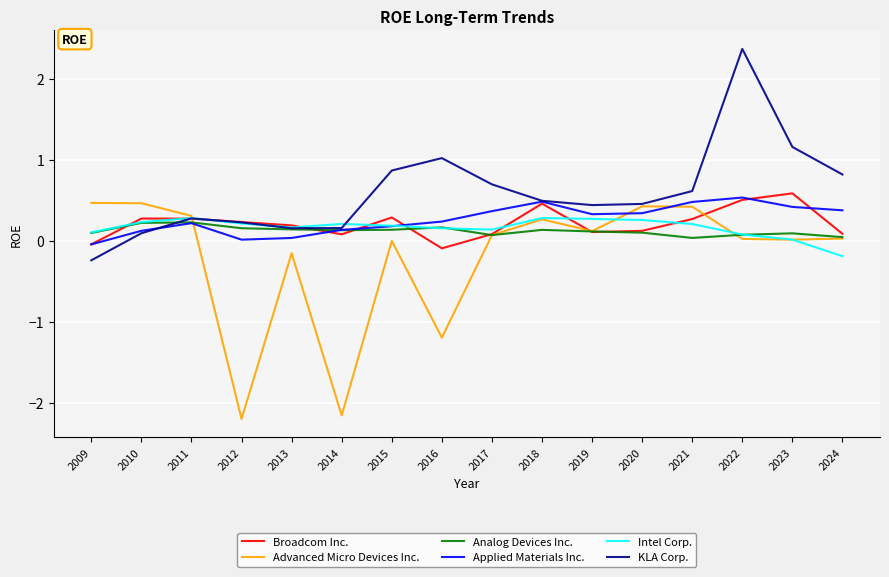

The value of Applied Materials Inc. at 2015 is 0.2. True or false?

True